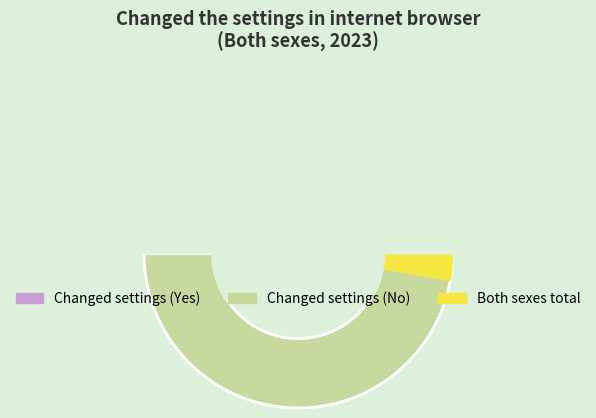

Is there any slice that represents more than half of the pie?

Yes